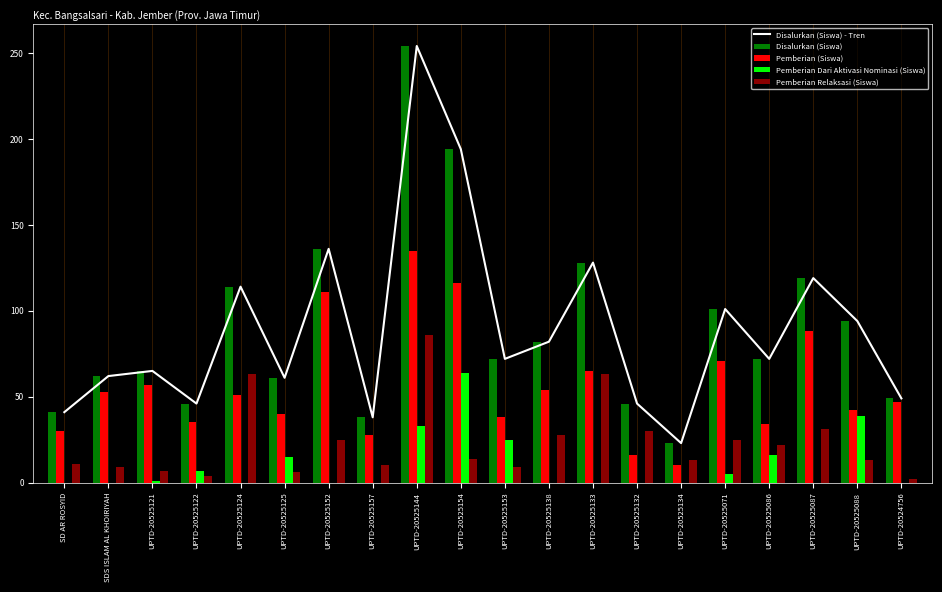

Reading right to left, list all the values displayed in this chart.

Disalurkan (Siswa) - Tren: 49	94	119	72	101	23	46	128	82	72	194	254	38	136	61	114	46	65	62	41
Disalurkan (Siswa): 49	94	119	72	101	23	46	128	82	72	194	254	38	136	61	114	46	65	62	41
Pemberian (Siswa): 47	42	88	34	71	10	16	65	54	38	116	135	28	111	40	51	35	57	53	30
Pemberian Dari Aktivasi Nominasi (Siswa): 0	39	0	16	5	0	0	0	0	25	64	33	0	0	15	0	7	1	0	0
Pemberian Relaksasi (Siswa): 2	13	31	22	25	13	30	63	28	9	14	86	10	25	6	63	4	7	9	11